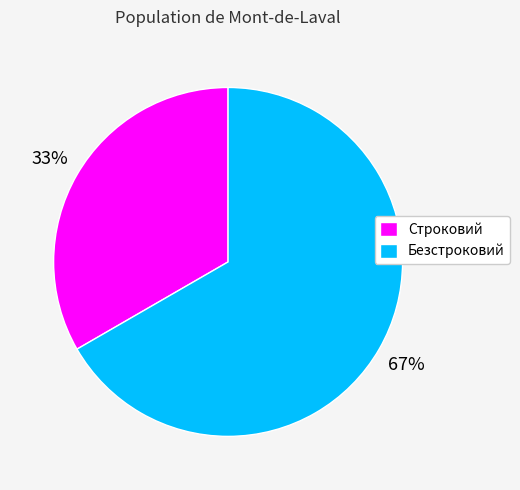

Is it true that Безстроковий is 67% of the pie?

True